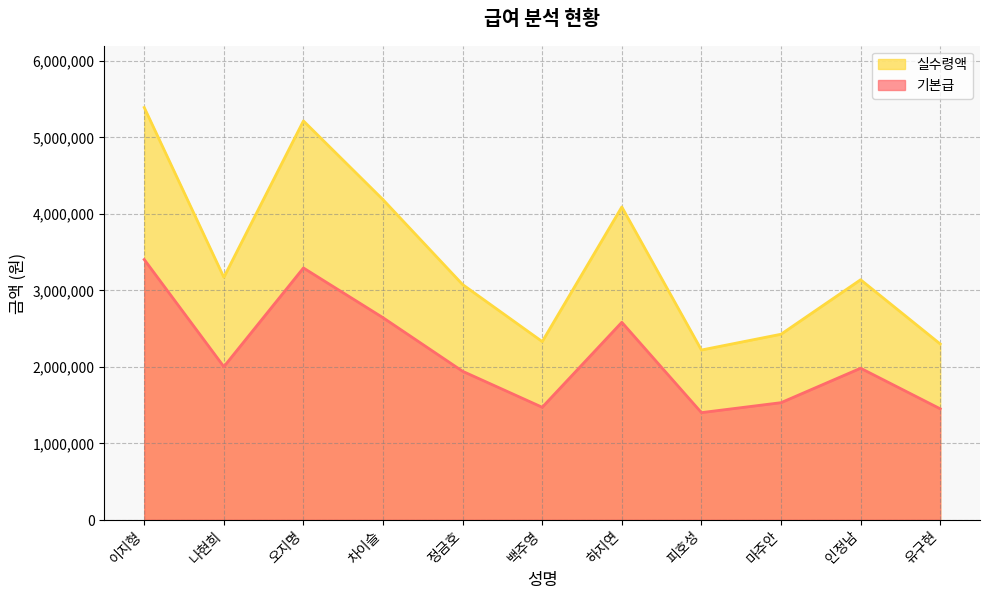

Rank the series by their maximum value, from highest to lowest.

실수령액, 기본급